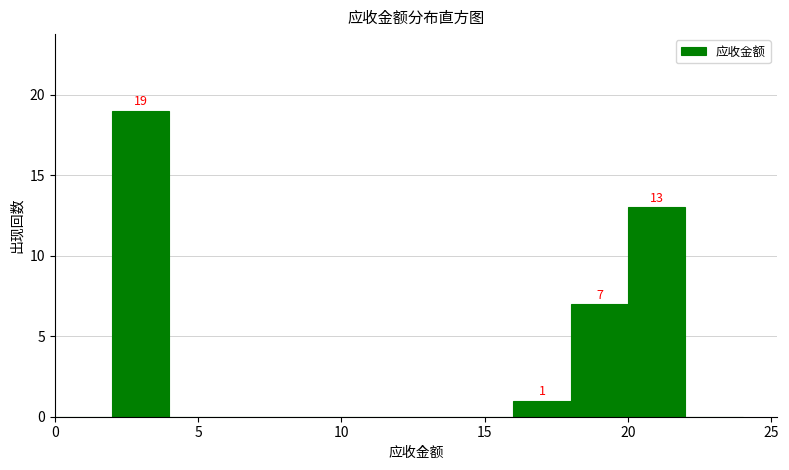

Which range on the x-axis has the tallest bar?

2 to 4